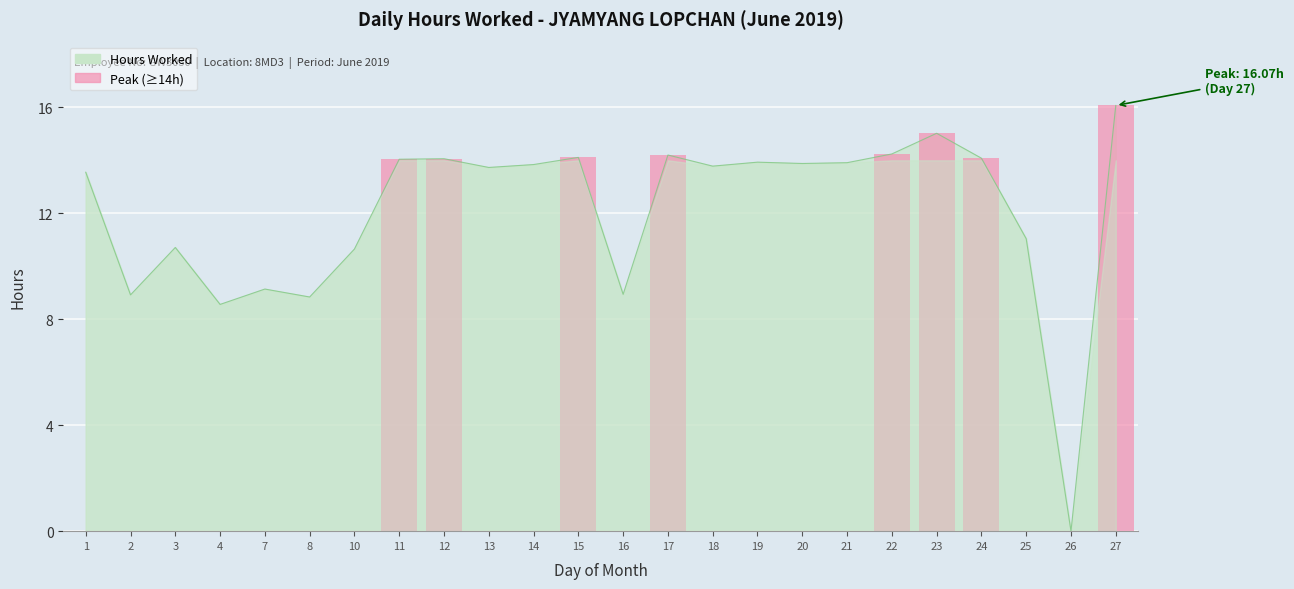

Where does the data first go above 13?

1